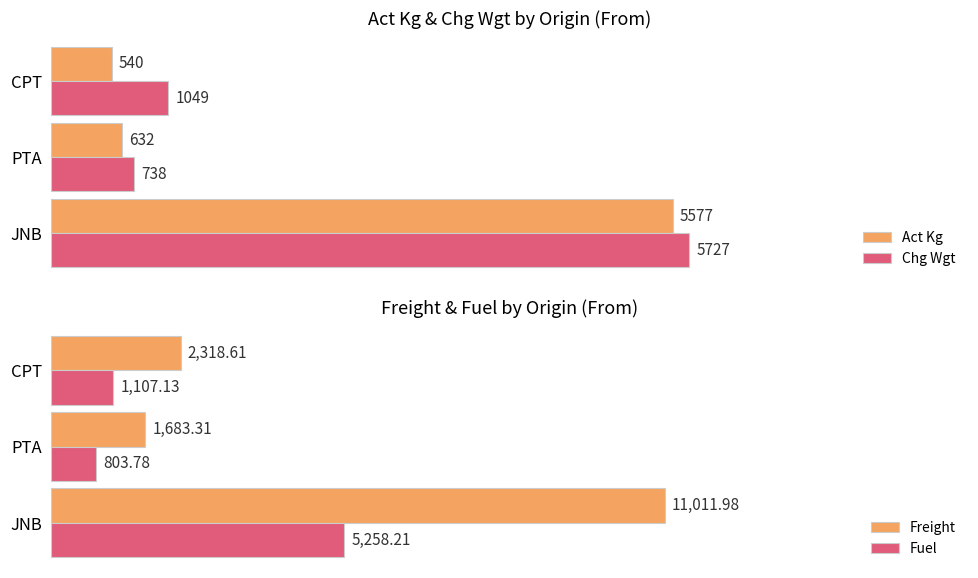

List the series in order of their peak value, highest first.

Freight, Chg Wgt, Act Kg, Fuel